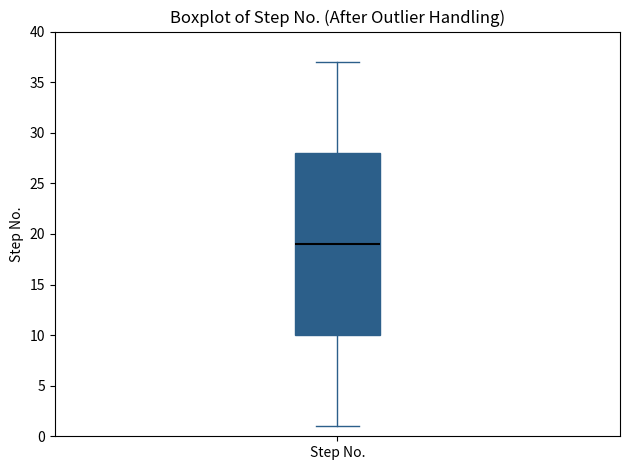

Transcribe this box plot: give where the median line is, the range the box spans, and where the two whiskers end, as read against the y-axis. The values are not printed on the chart, so give them approximately, as read against the axis.

median 19, box 10 to 28, whiskers 1 to 37